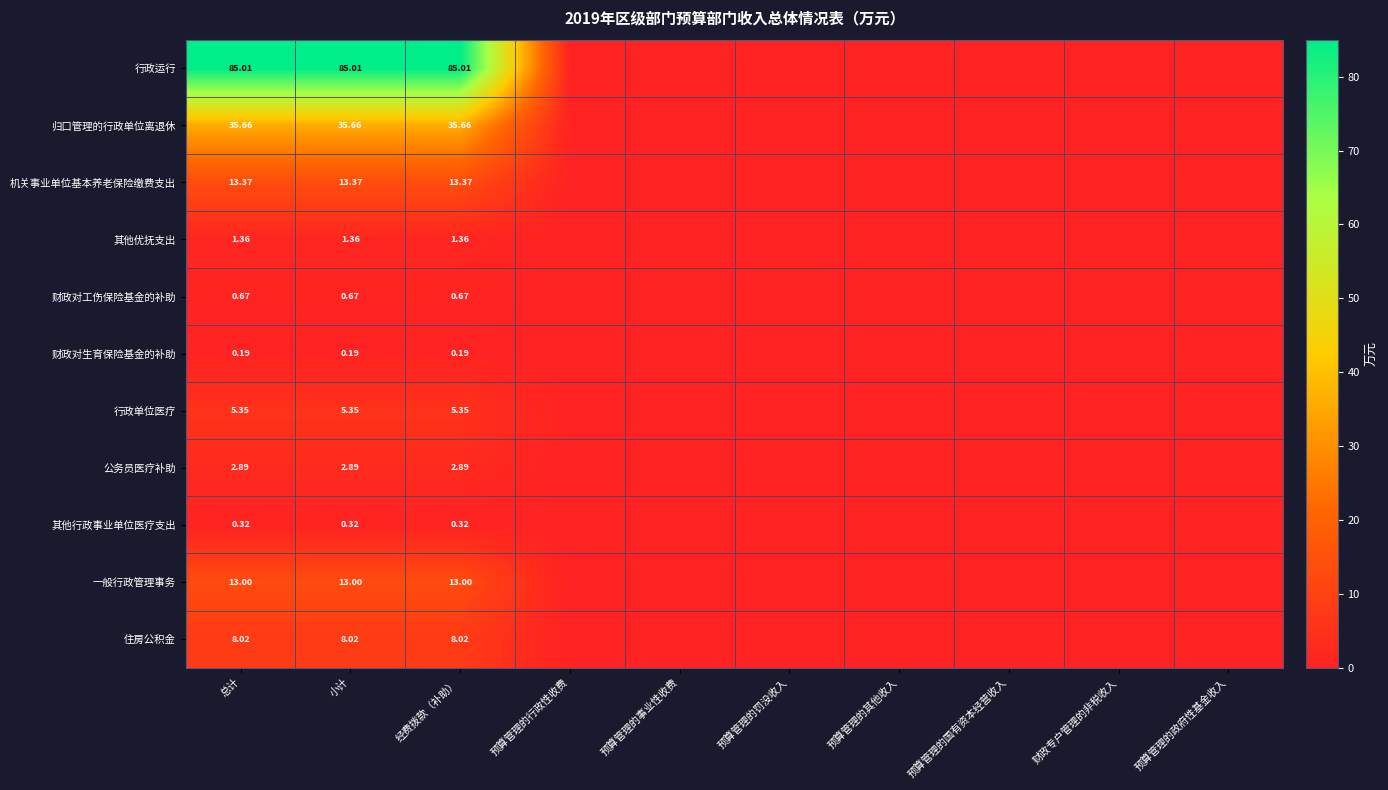

What is the sum of the 财政对生育保险基金的补助 values at 预算管理的事业性收费 and 总计?

0.2